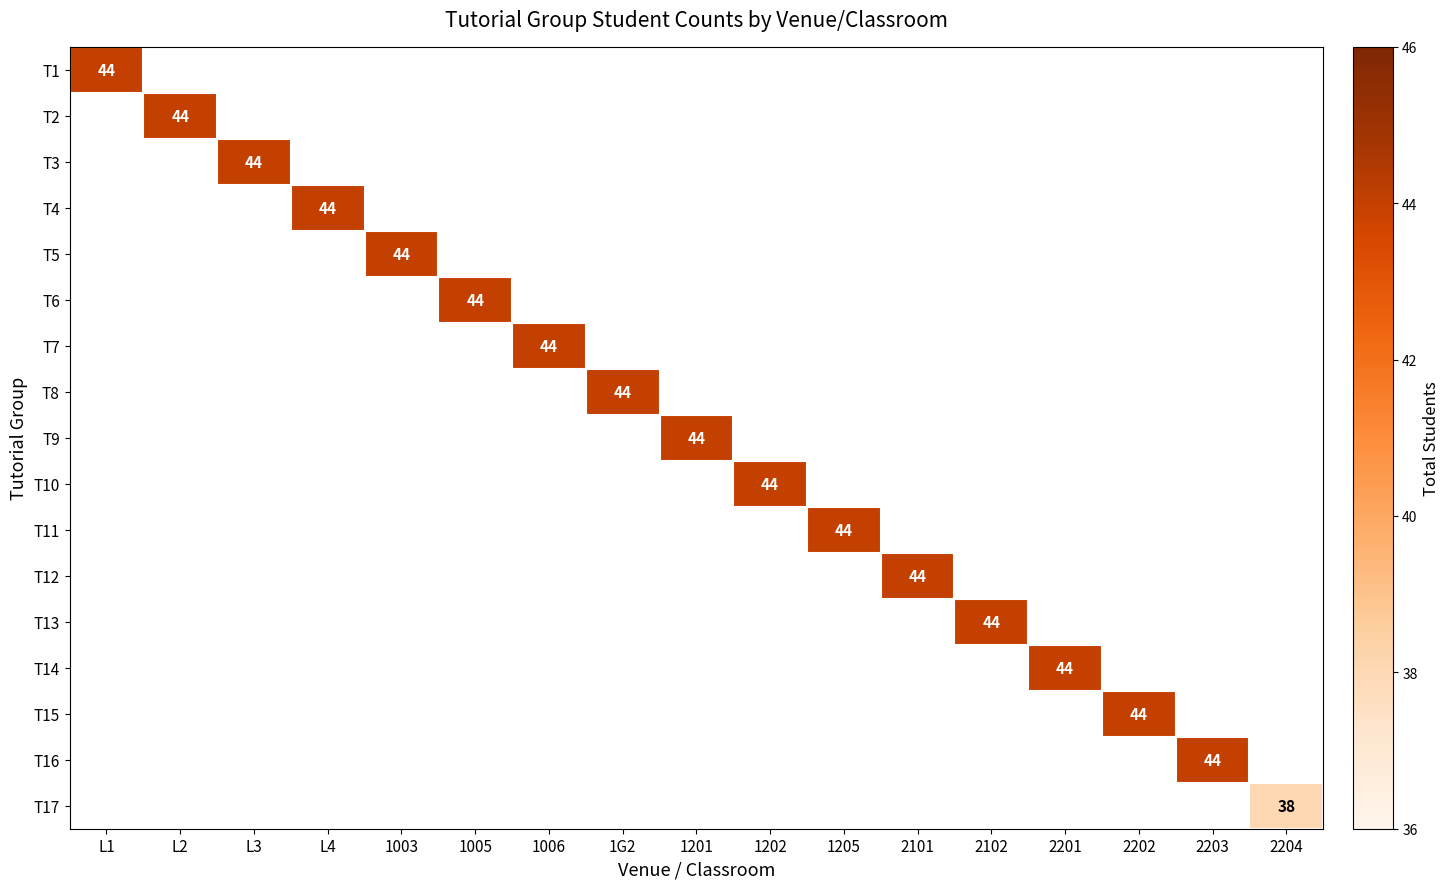

The T2 series shows 44 at L2. True or false?

True